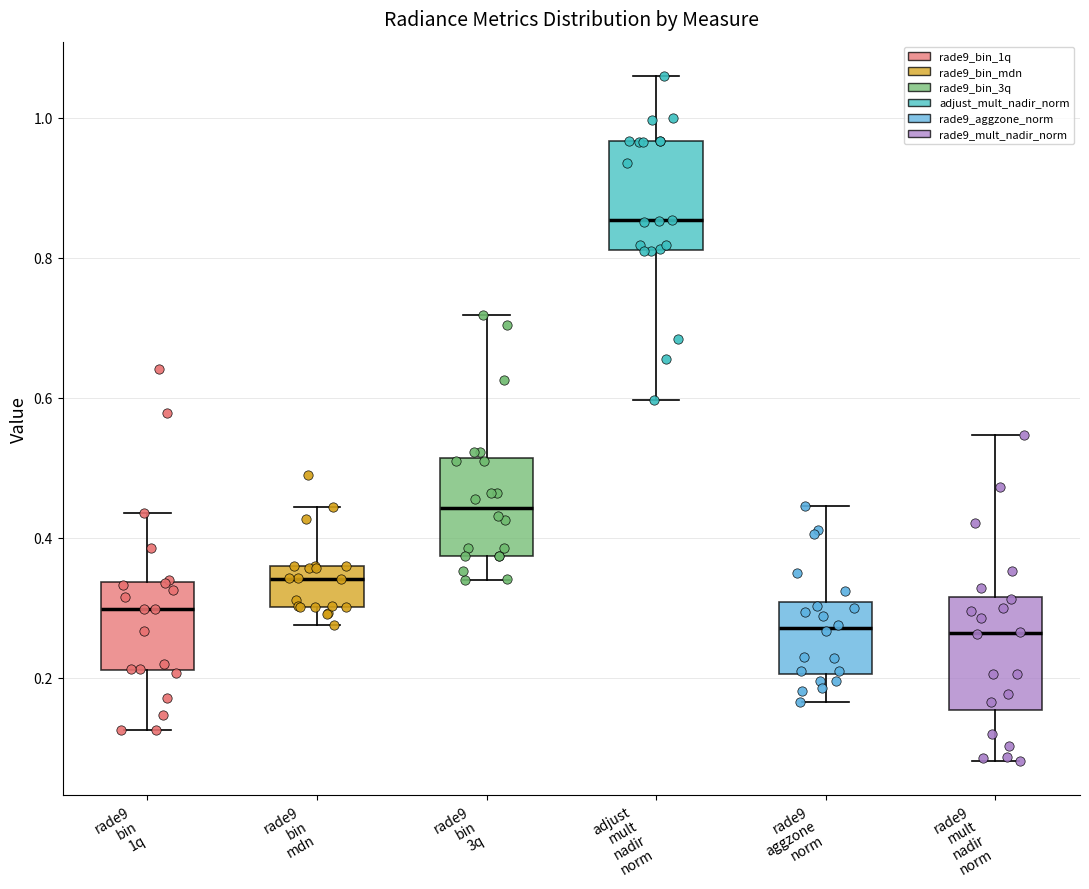

Reading left to right, transcribe this box plot: for each box, give where its median line is, the range the box spans, and where its two whiskers end, as read against the y-axis. The values are not printed on the chart, so give them approximately, as read against the axis.

rade9 bin 1q: median 0.30, box 0.22 to 0.34, whiskers 0.12 to 0.44
rade9 bin mdn: median 0.34, box 0.30 to 0.36, whiskers 0.28 to 0.44
rade9 bin 3q: median 0.44, box 0.38 to 0.52, whiskers 0.34 to 0.72
adjust mult nadir norm: median 0.86, box 0.82 to 0.96, whiskers 0.60 to 1.06
rade9 aggzone norm: median 0.28, box 0.20 to 0.30, whiskers 0.16 to 0.44
rade9 mult nadir norm: median 0.26, box 0.16 to 0.32, whiskers 0.08 to 0.54